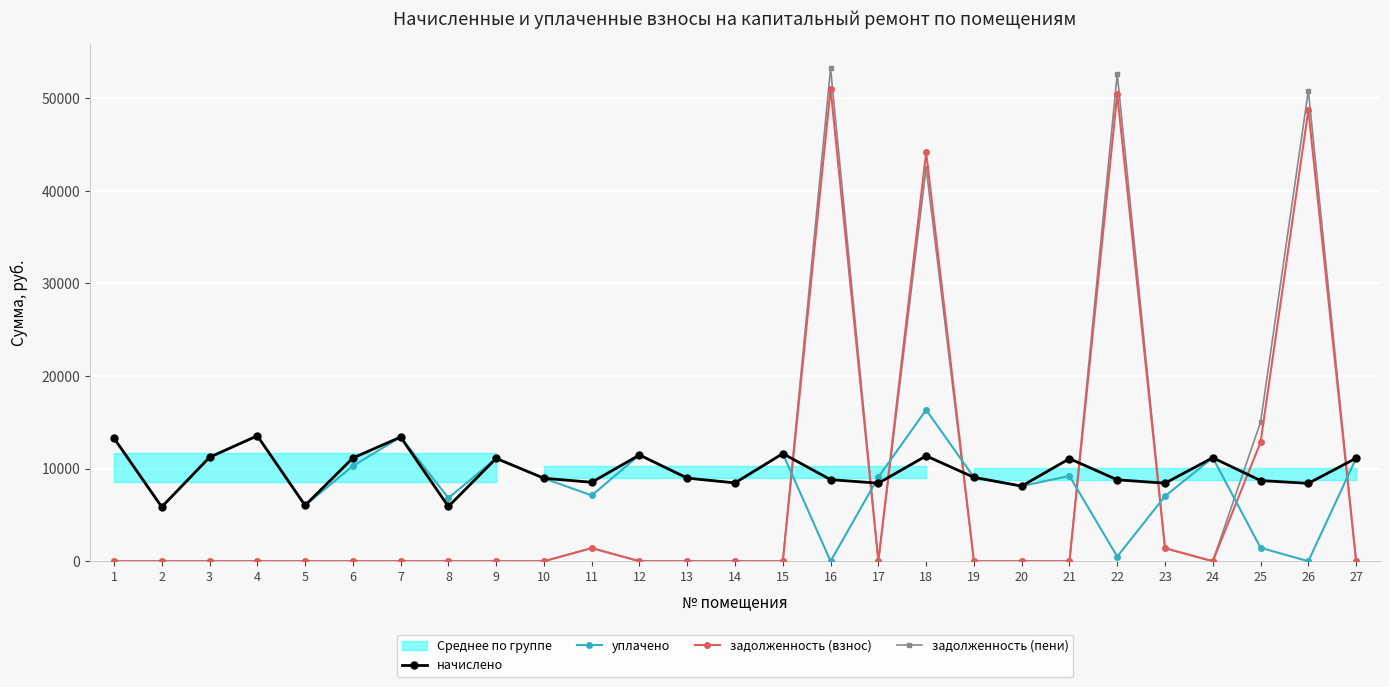

Which series changed the most between 6 and 9?

уплачено